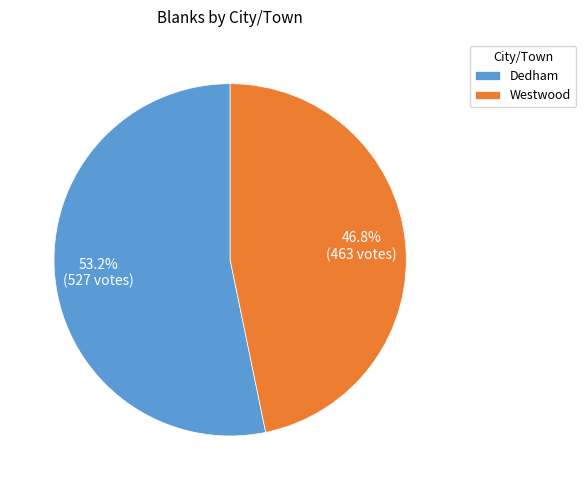

Which category accounts for the majority?

Dedham